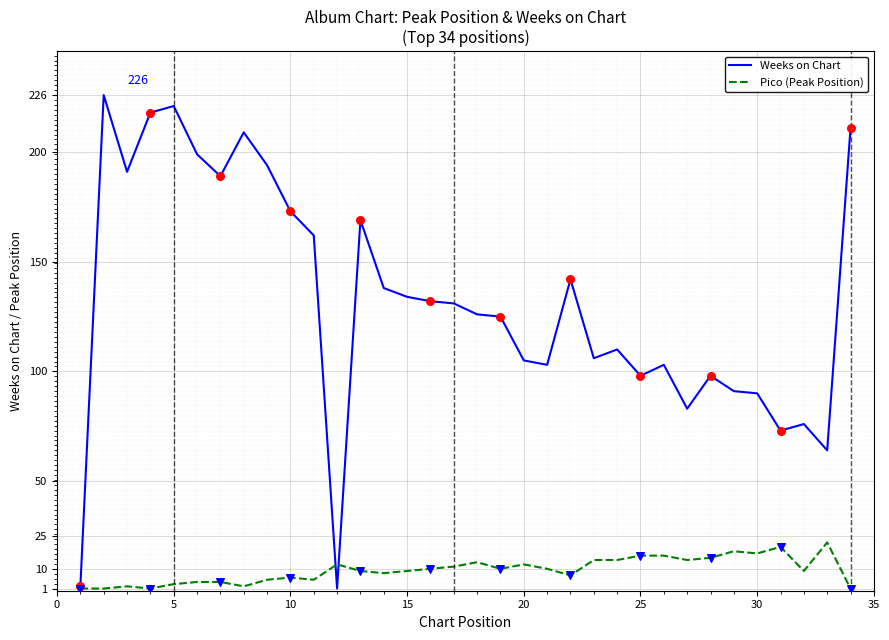

What is the greatest value displayed?

226